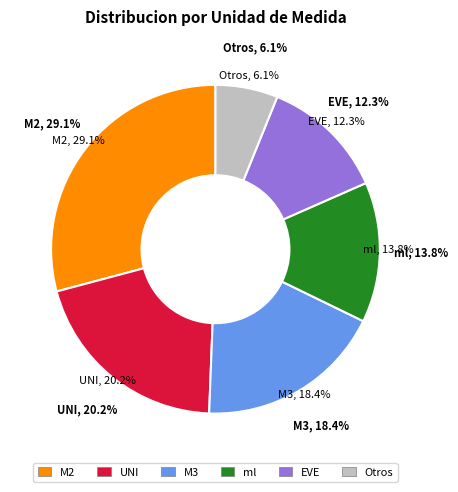

True or false: M2 accounts for 4% of the total.

False